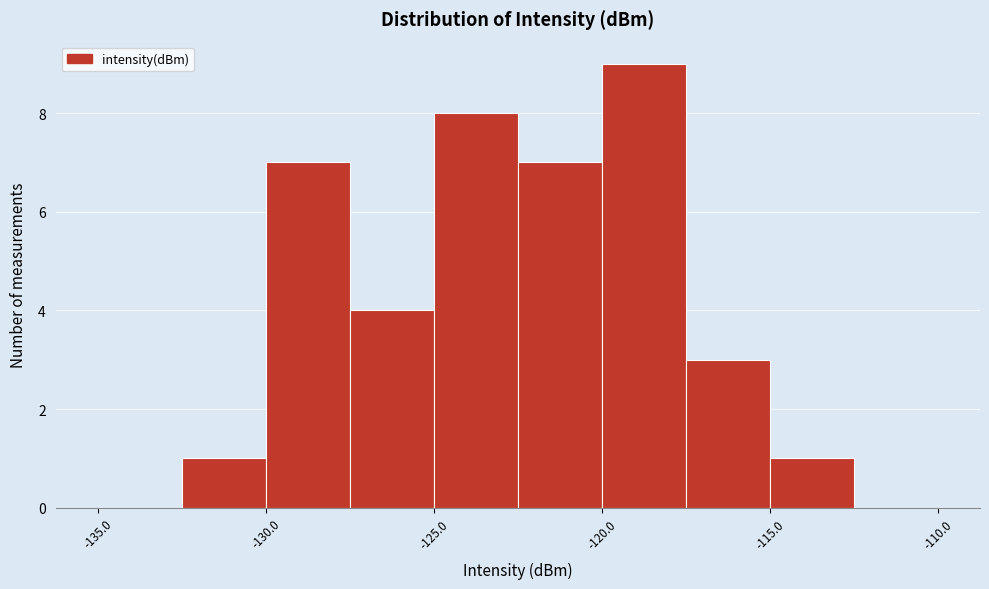

Reading left to right, transcribe this chart: for each bar, give the range it covers on the x-axis and its height. The values are not printed on the chart, so give them approximately, as read against the axis.

-135.0 to -132.5: 0
-132.5 to -130.0: 1
-130.0 to -127.5: 7
-127.5 to -125.0: 4
-125.0 to -122.5: 8
-122.5 to -120.0: 7
-120.0 to -117.5: 9
-117.5 to -115.0: 3
-115.0 to -112.5: 1
-112.5 to -110.0: 0